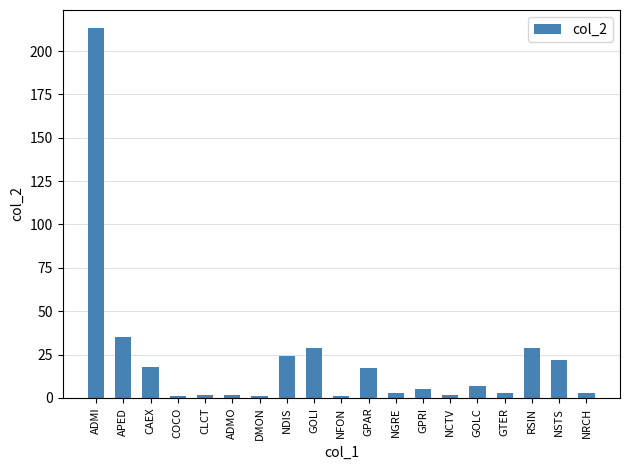

What is the sum of all values?

417